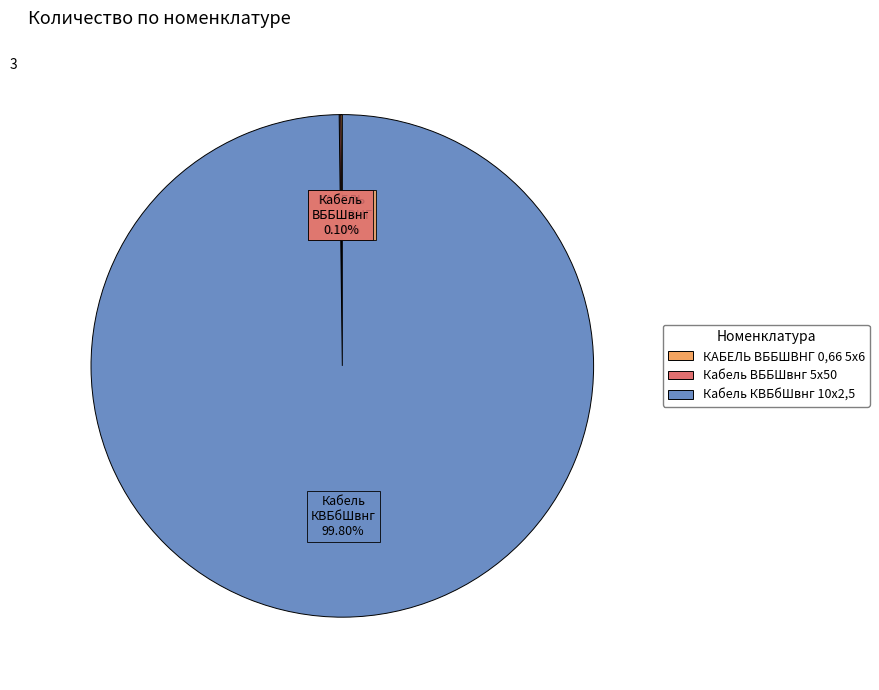

Which slice represents more than half of the pie?

Кабель КВБбШвнг 10х2,5